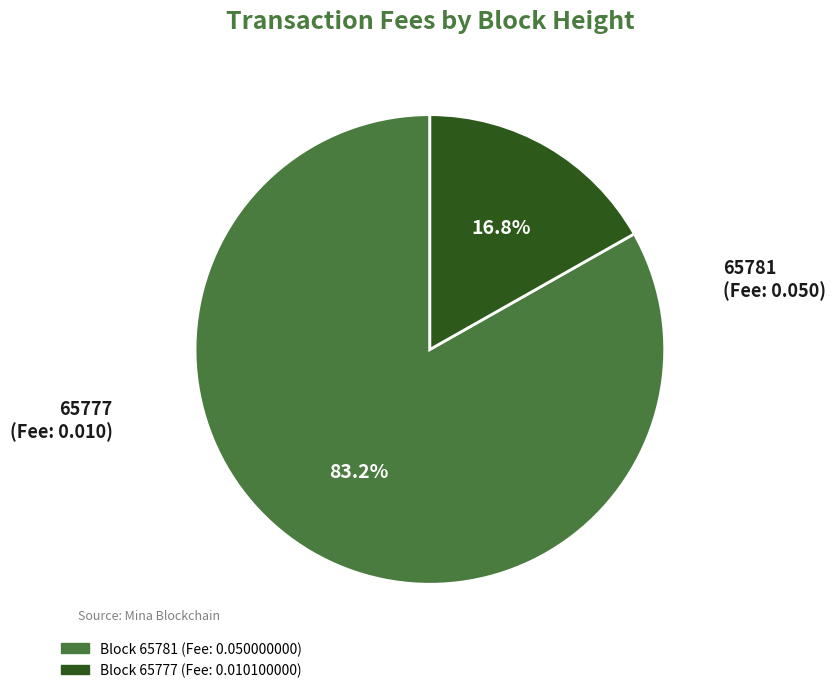

To the nearest percent, what percentage of the pie is 65781?

83%